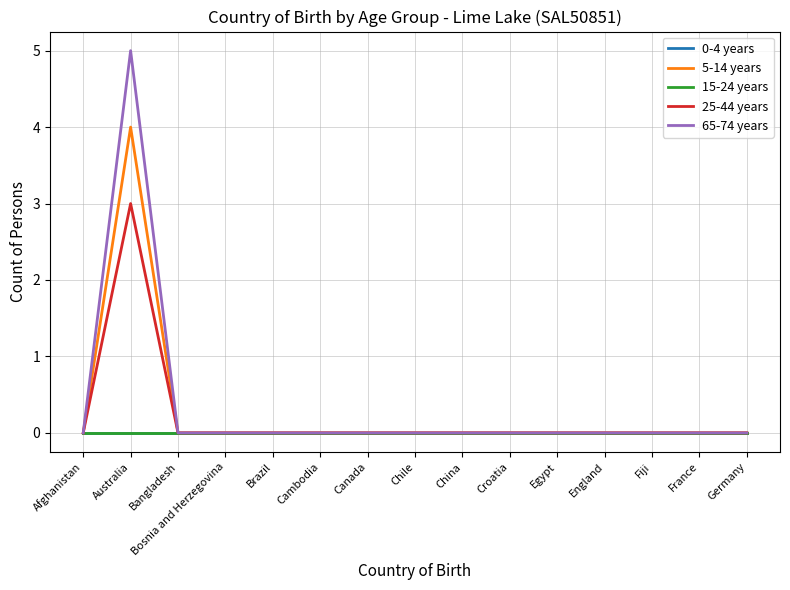

Does the chart have visible grid lines?

Yes